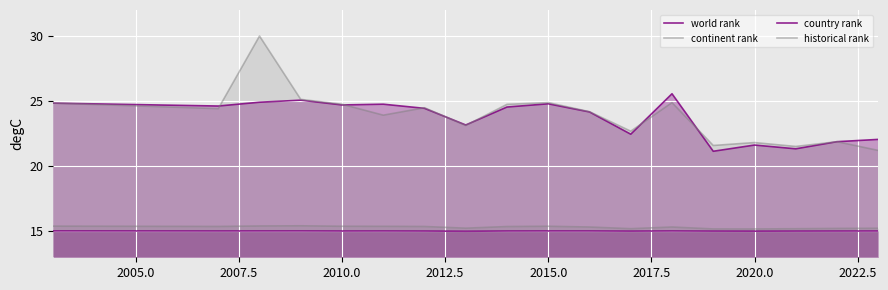

The world rank series shows 17.0 at 2007.5. True or false?

False